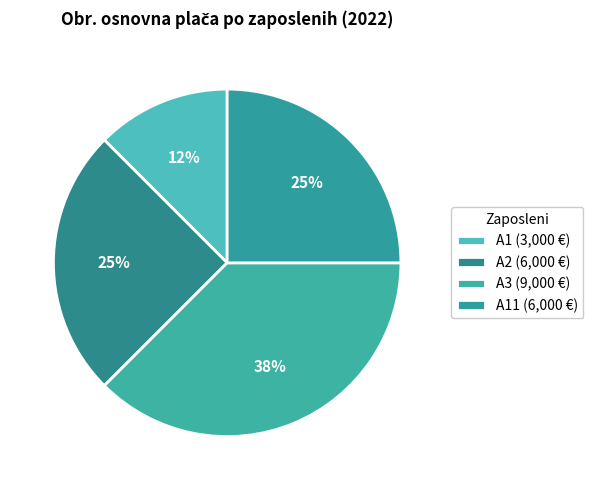

What is the largest slice in the pie chart?

A3